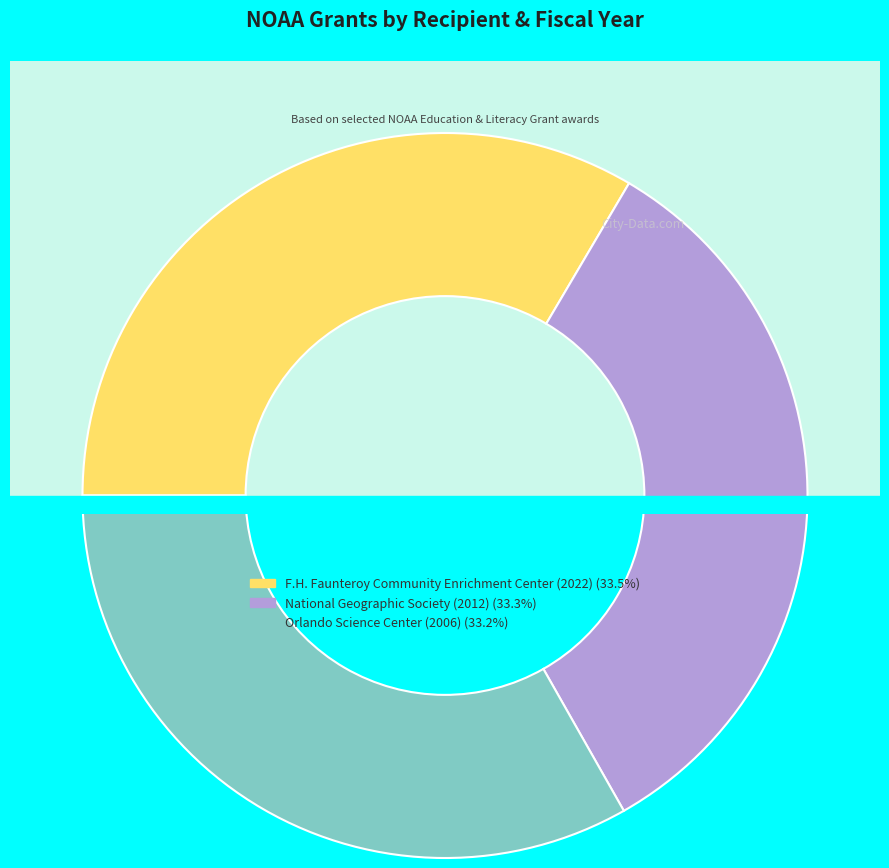

What is the largest slice in the pie chart?

F.H. Faunteroy Community Enrichment Center (2022)